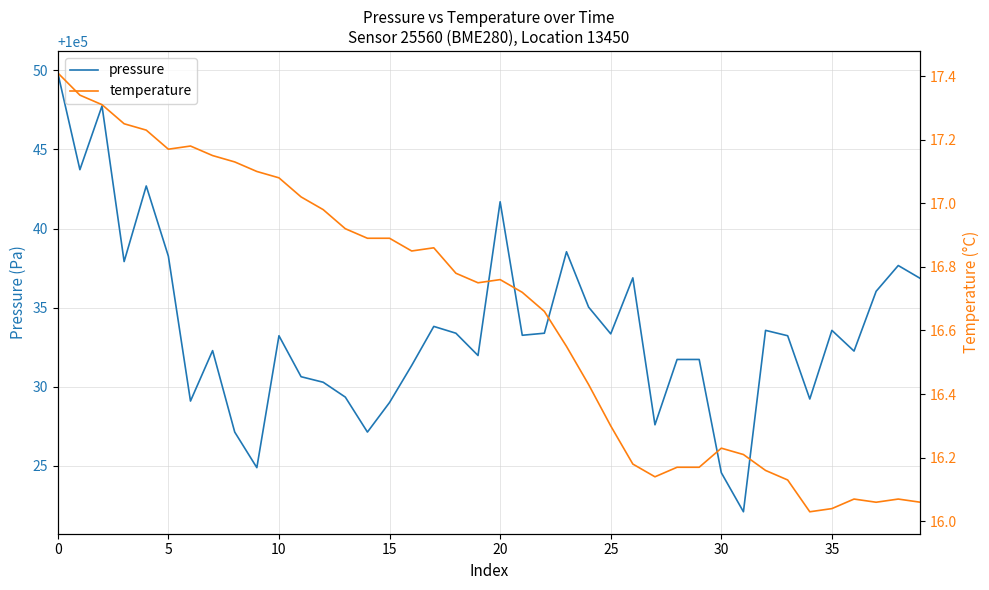

What is the maximum value for pressure?

100049.8